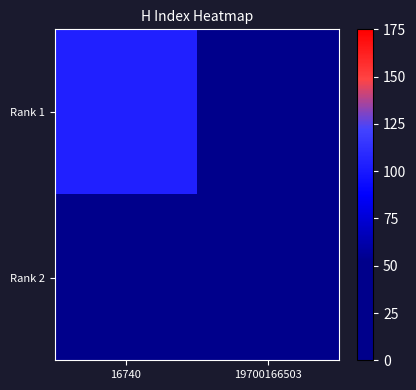

At how many categories does at least one series exceed 45?

1